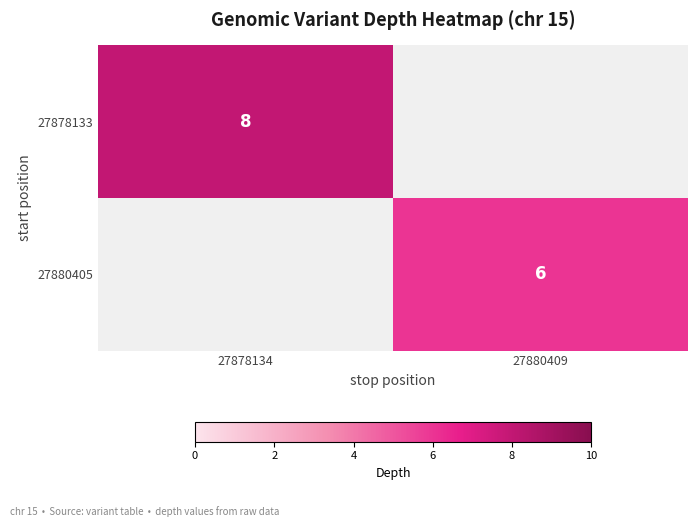

The value of 27878133 at 27878134 is 3. True or false?

False